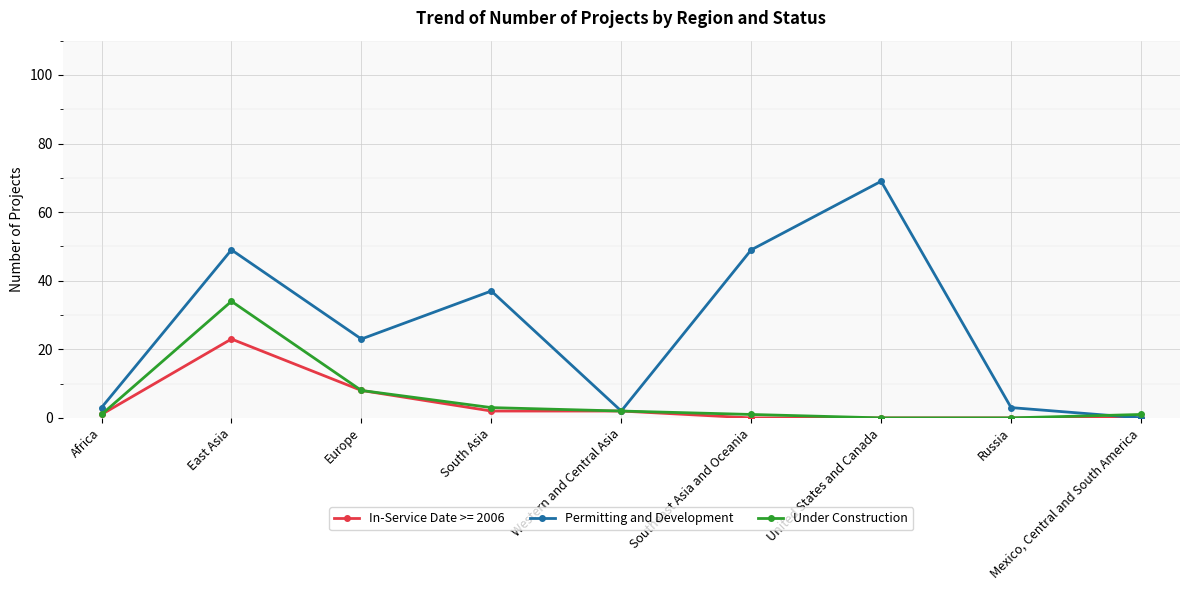

Is the value of Under Construction at United States and Canada greater than the value of Permitting and Development at Southeast Asia and Oceania?

No